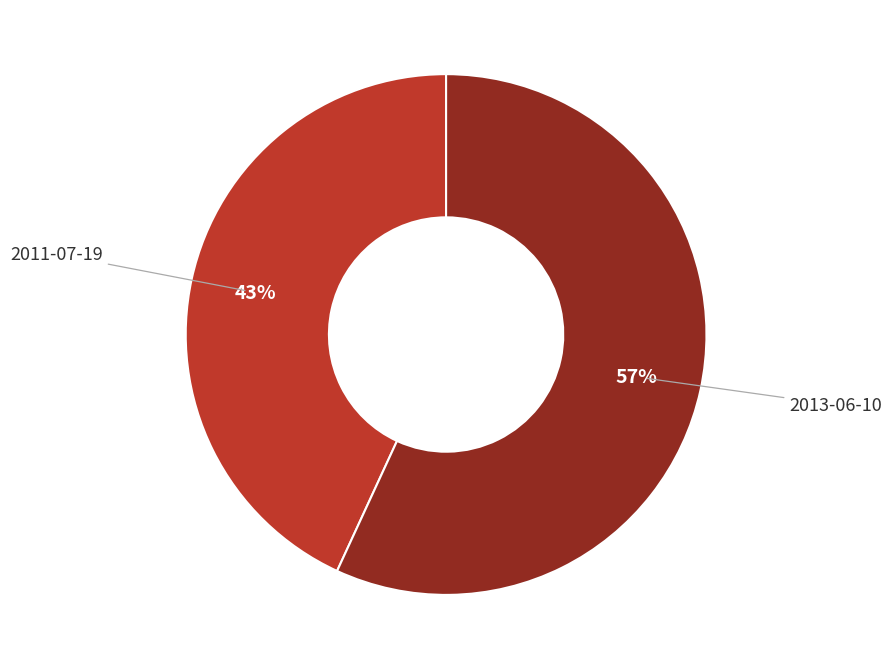

Is there any slice that represents more than half of the pie?

Yes